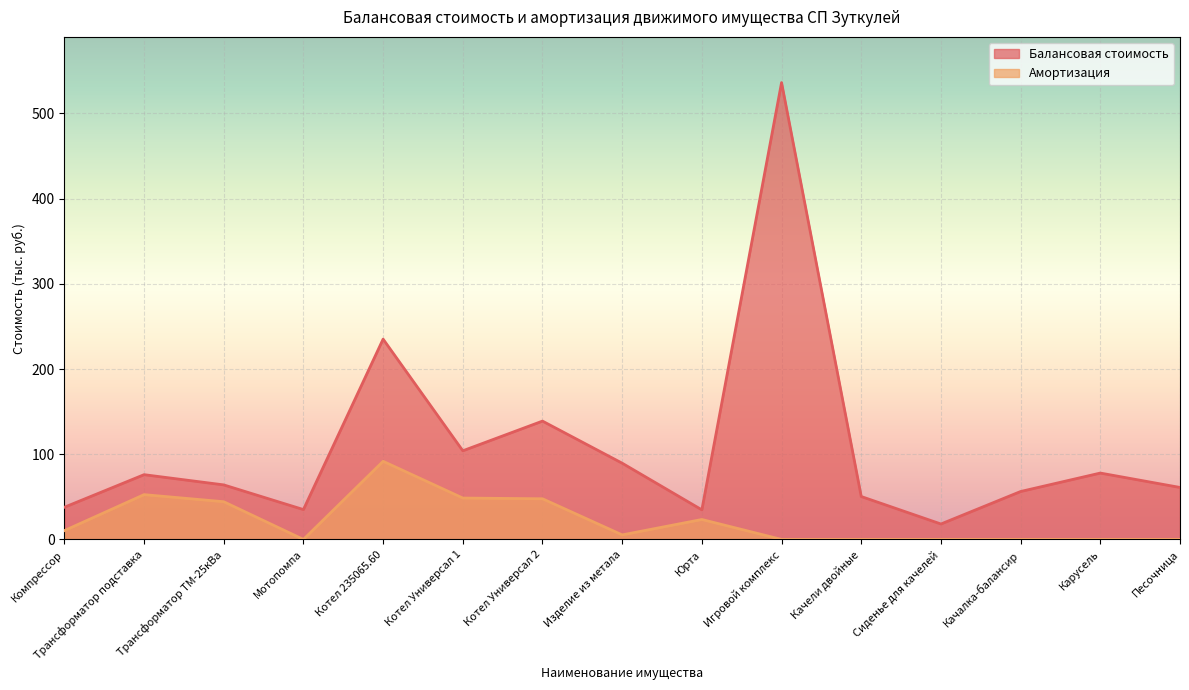

True or false: Амортизация and Балансовая стоимость cross at least once.

False